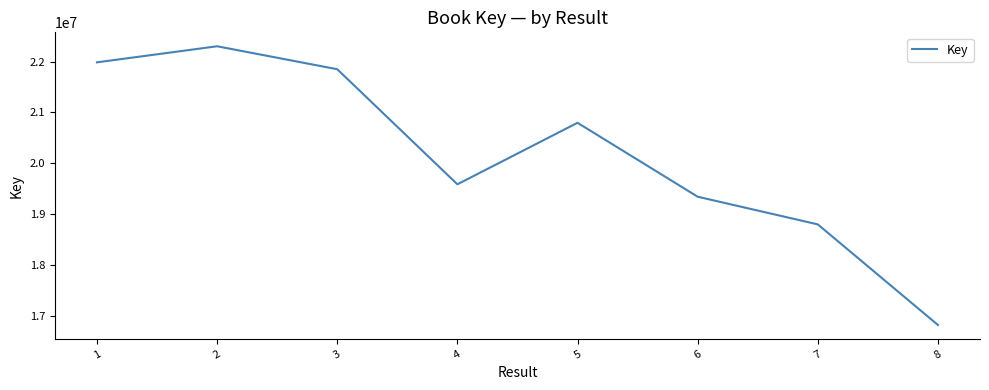

List the labels in order of value, smallest first.

8, 7, 6, 4, 5, 3, 1, 2